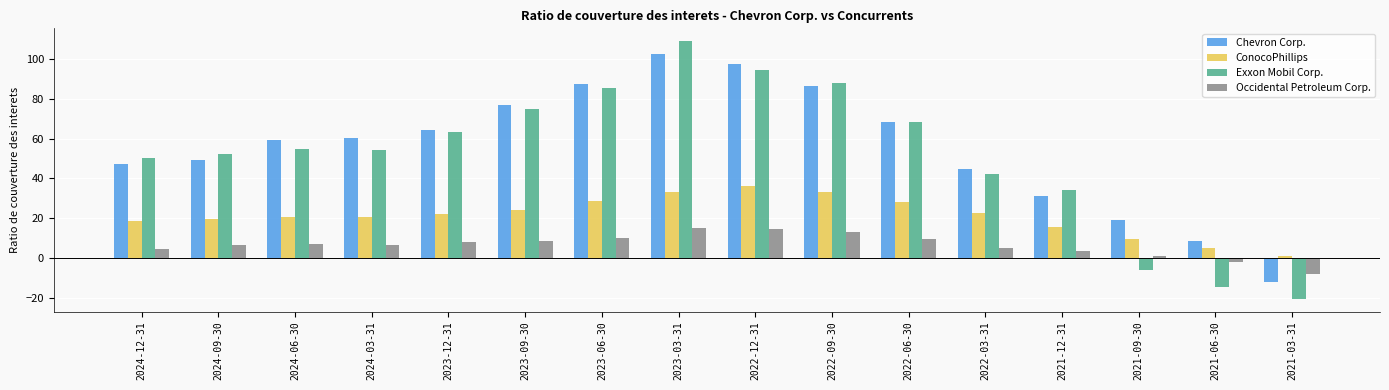

What is the total value across all series at 2021-09-30?

23.8